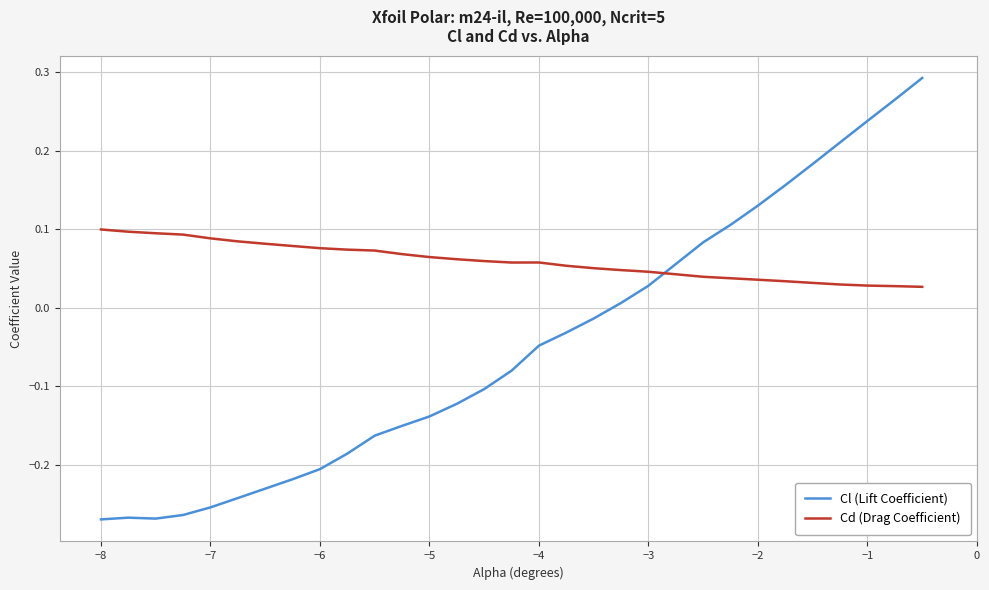

Count the Cd (Drag Coefficient) values in the range 0 to 1.

30